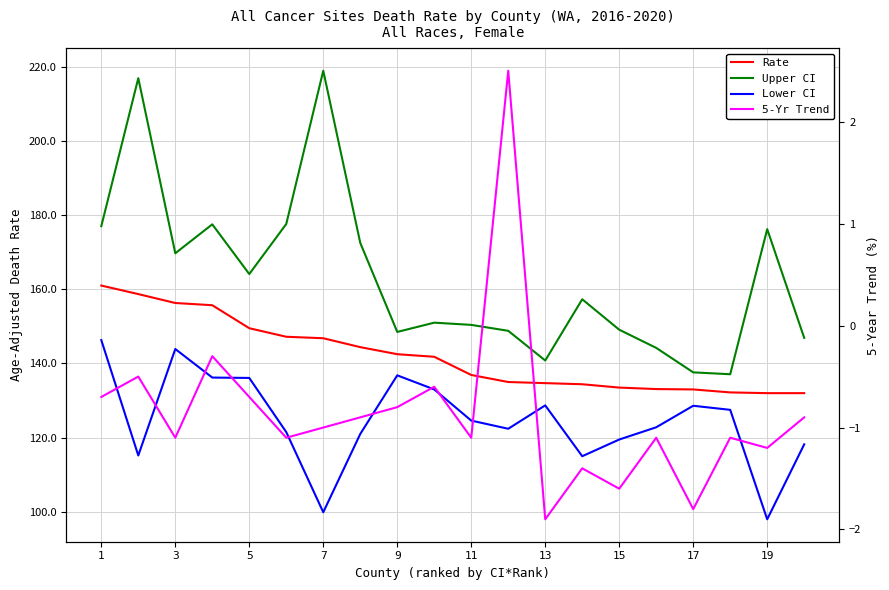

How many series are shown in this chart?

4